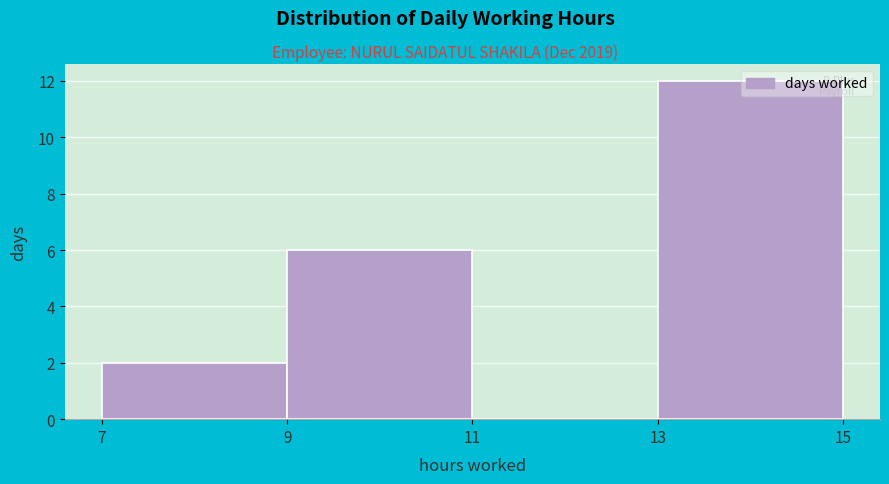

Over which range of the x-axis is the bar tallest?

13 to 15